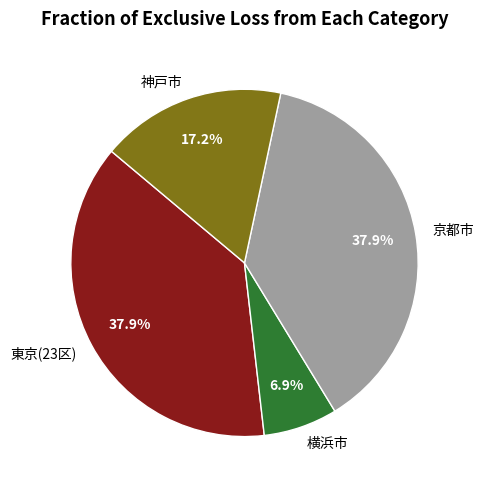

Which slice is the smallest?

横浜市